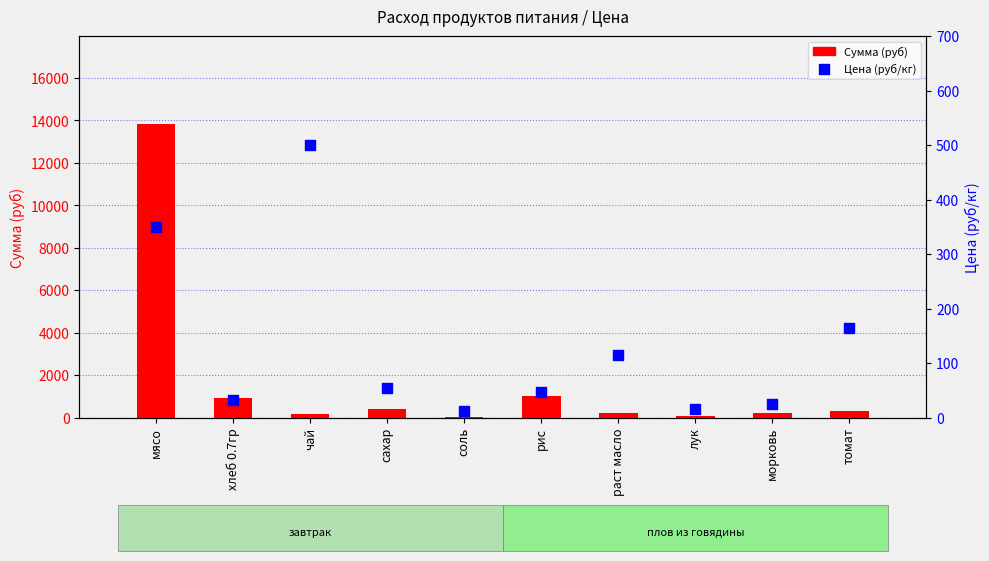

Which series has the largest Y range (max minus min)?

Сумма (руб)